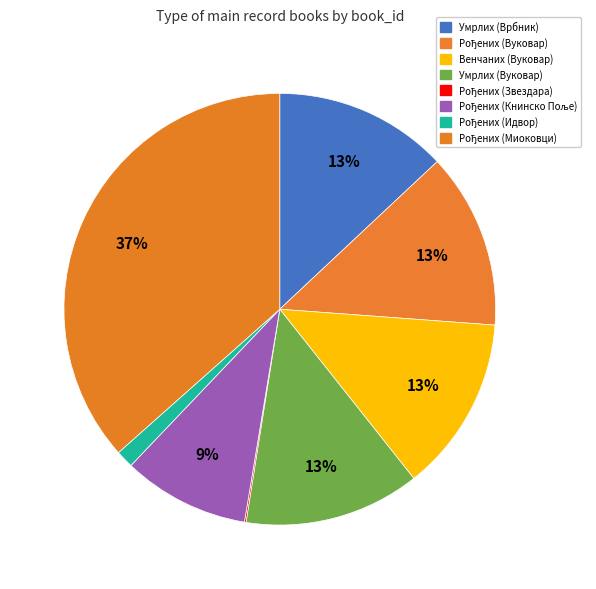

The Рођених (Миоковци) slice represents 45% of the pie. True or false?

False